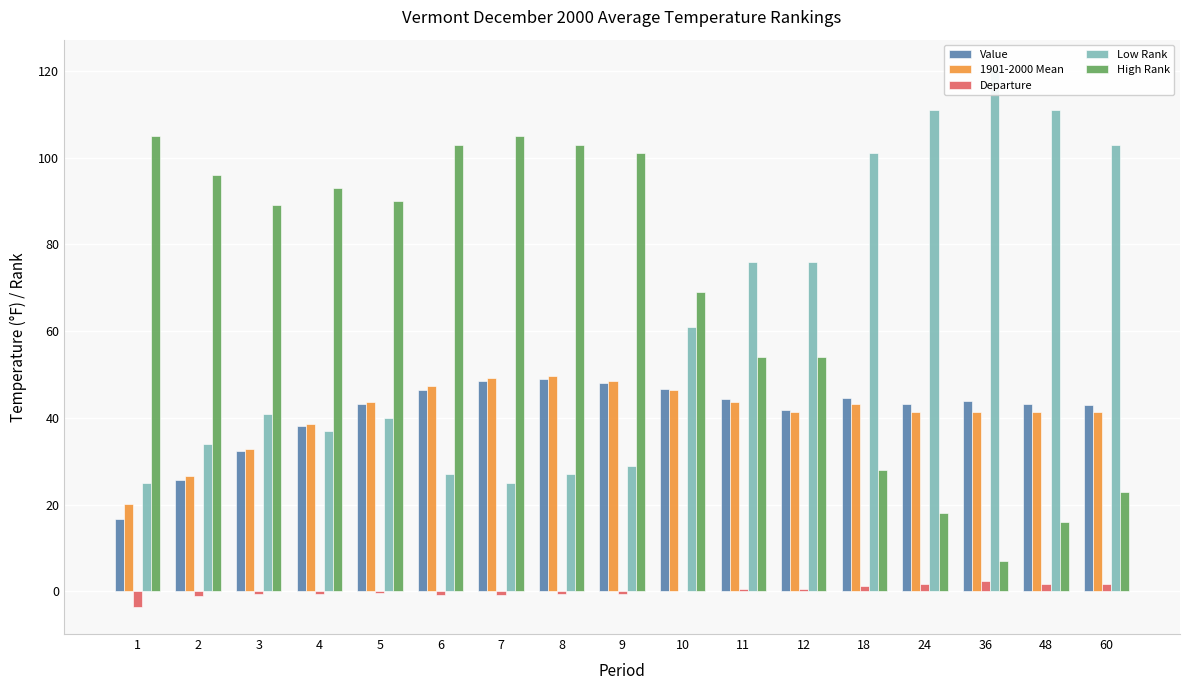

What is the difference between the maximum and minimum values in the High Rank series?

98.0